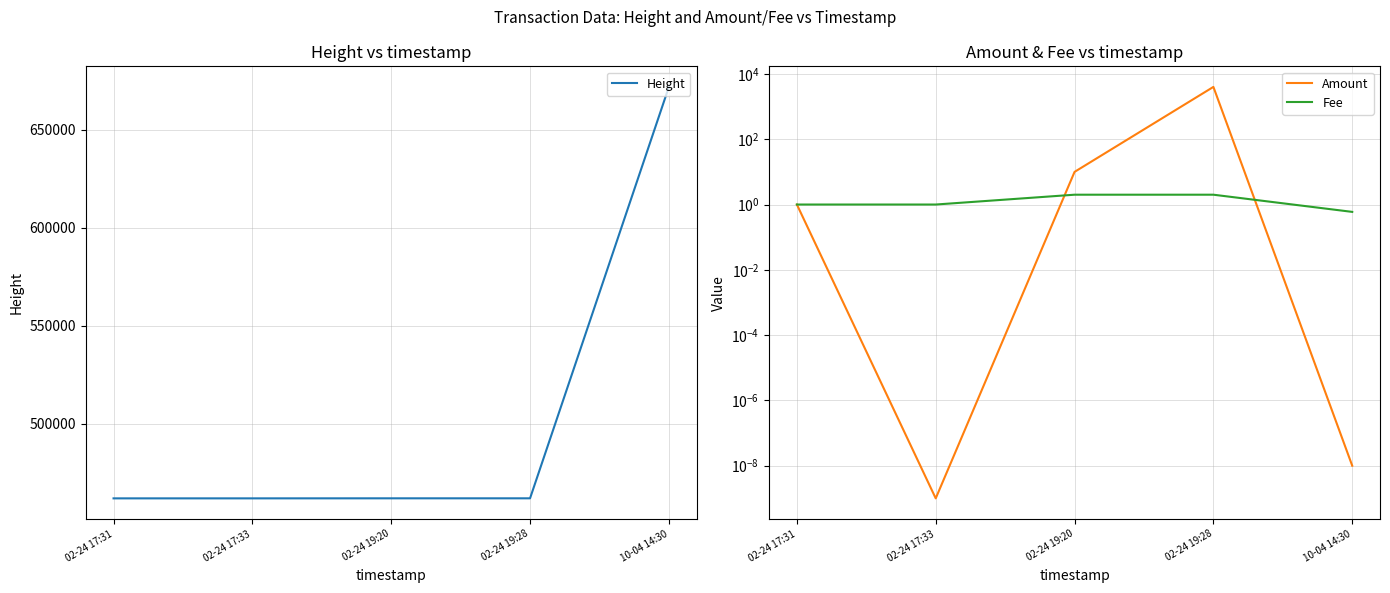

What is the spread (max minus min) of values at 02-24 17:31?

462074.0